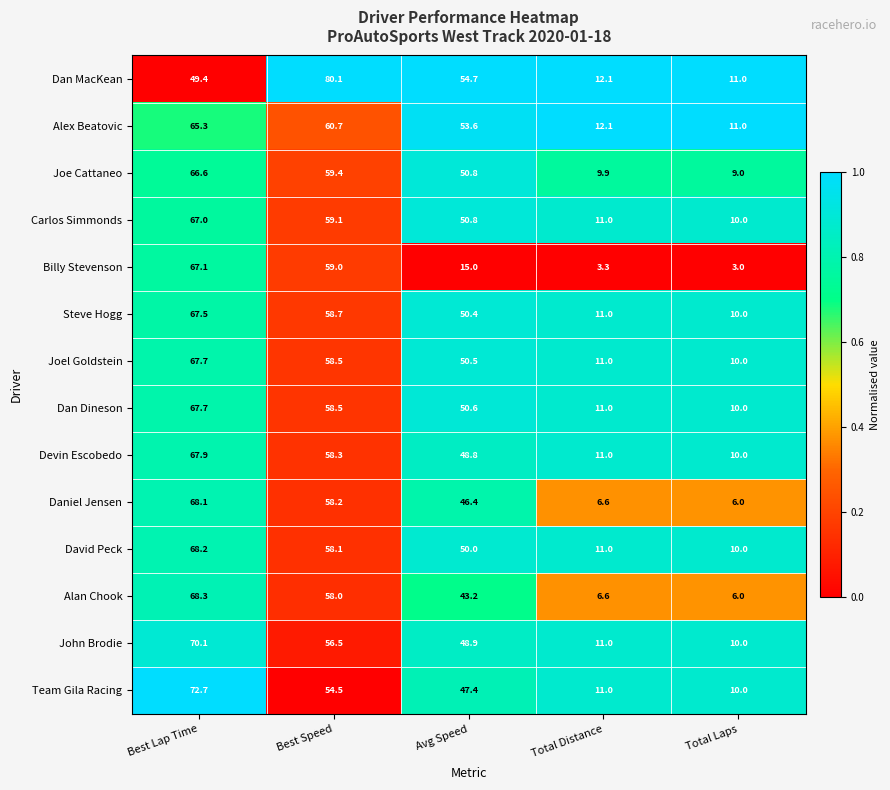

What value does the Alan Chook series have at Avg Speed?

43.2